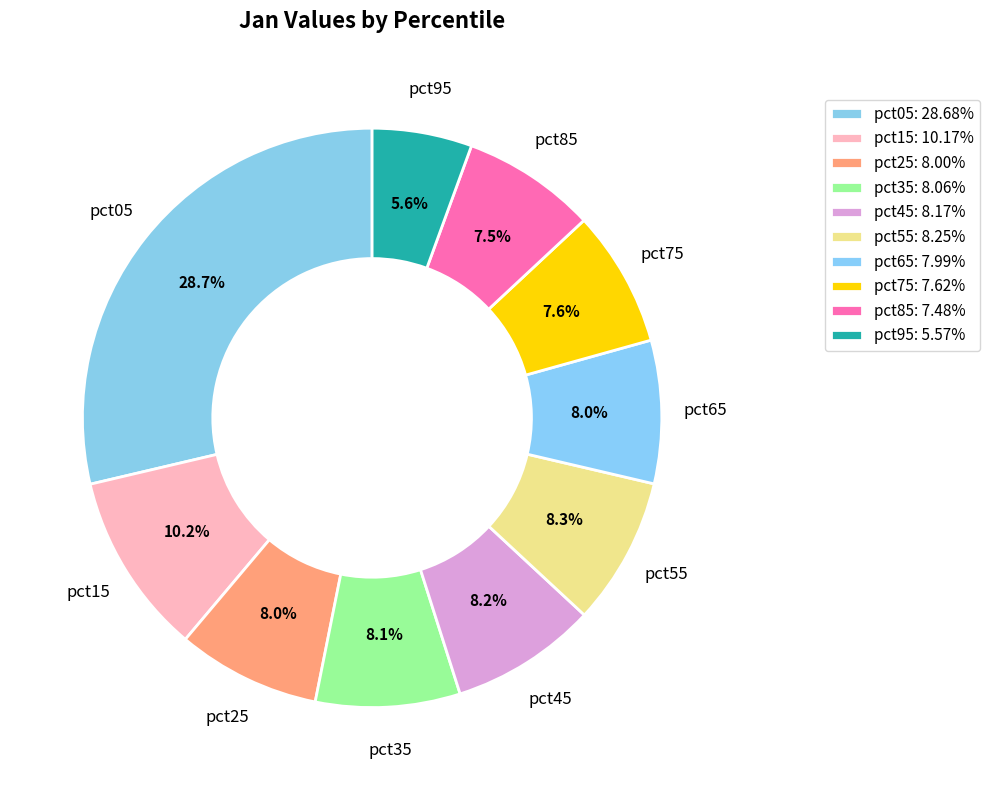

Is it true that pct75 is 8% of the pie?

True